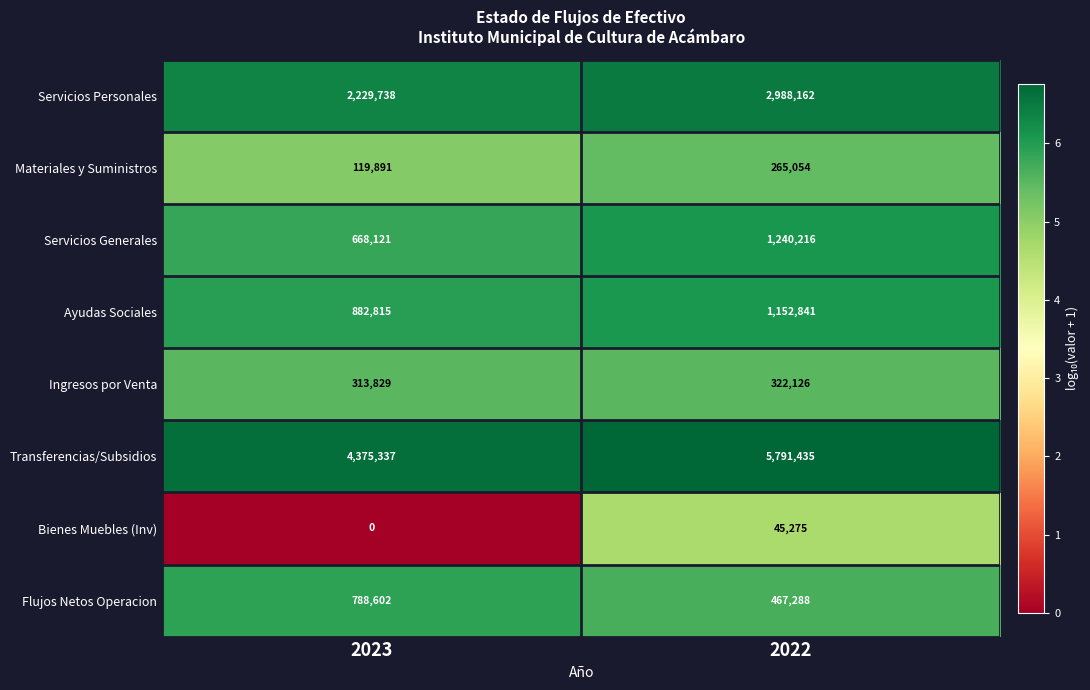

Read the Ingresos por Venta value at 2023, to the nearest 100.

313800